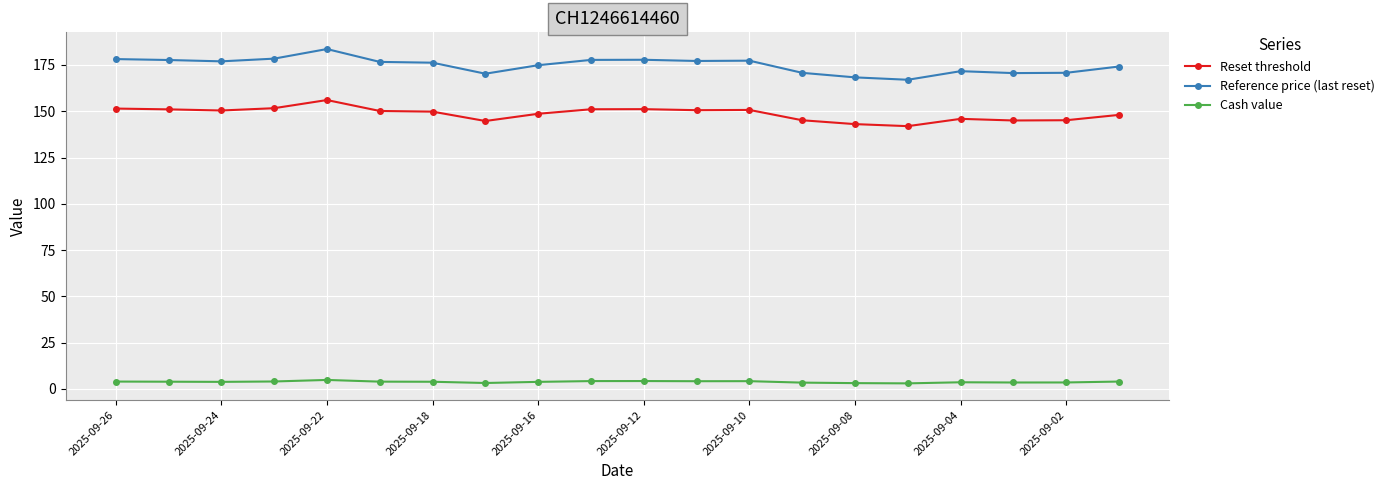

What is the value of the Reference price (last reset) point at the 4th from the left?

178.4